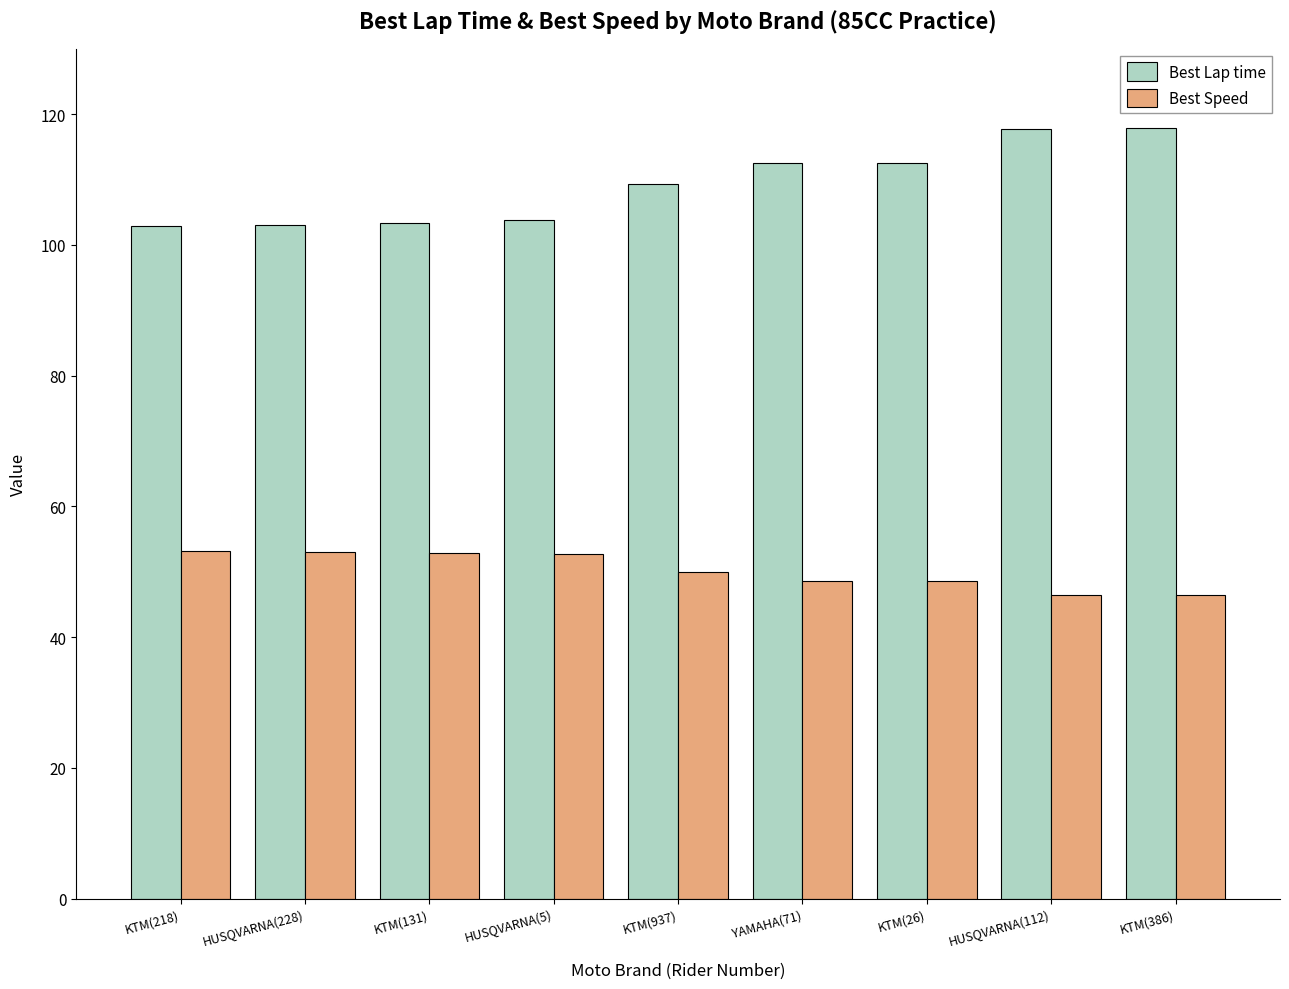

Which series has the largest range (max minus min)?

Best Lap time